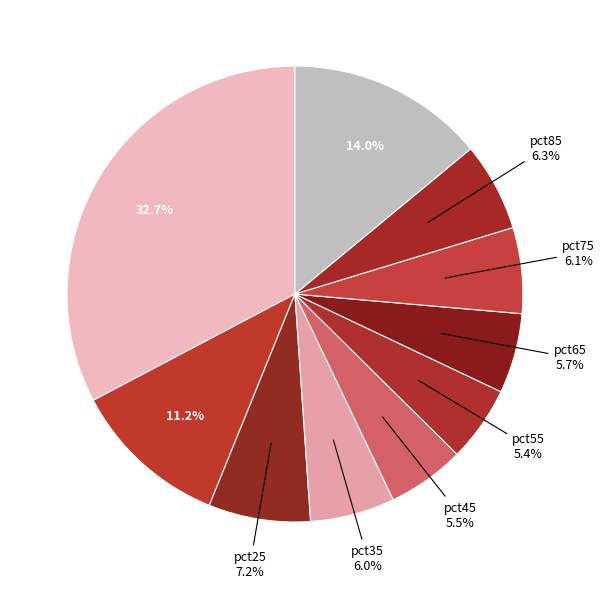

To the nearest percent, what is the average slice percentage?

10%